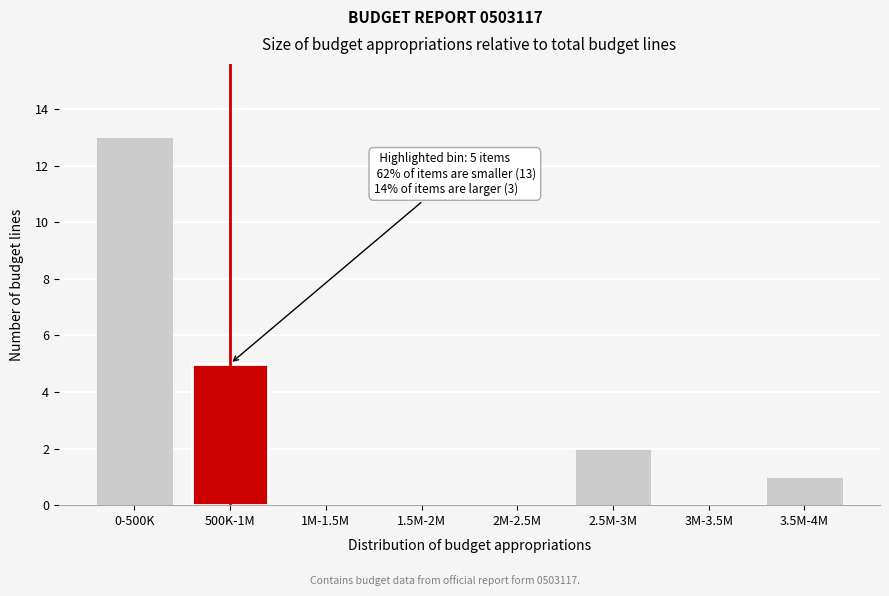

Reading right to left, what are all the values shown in this chart?

3.5M-4M=1	3M-3.5M=0	2.5M-3M=2	2M-2.5M=0	1.5M-2M=0	1M-1.5M=0	500K-1M=5	0-500K=13